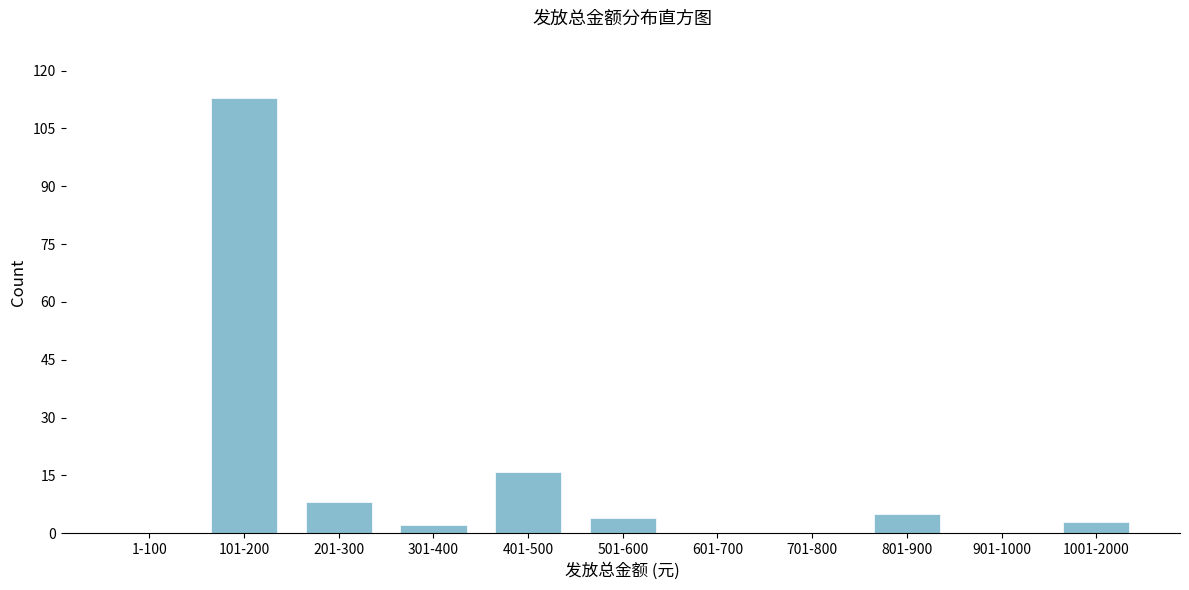

Reading left to right, transcribe all the data shown in this chart.

1-100=0	101-200=113	201-300=8	301-400=2	401-500=16	501-600=4	601-700=0	701-800=0	801-900=5	901-1000=0	1001-2000=3